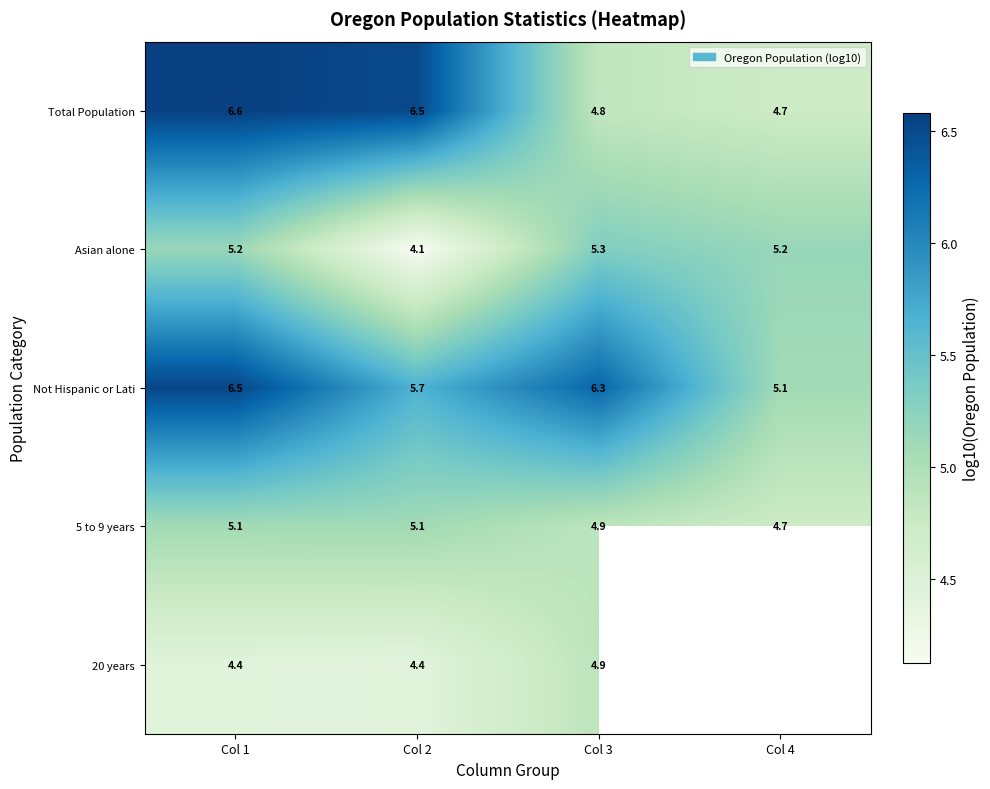

True or false: 5 to 9 years has a value of 7.1 at Col 4.

False